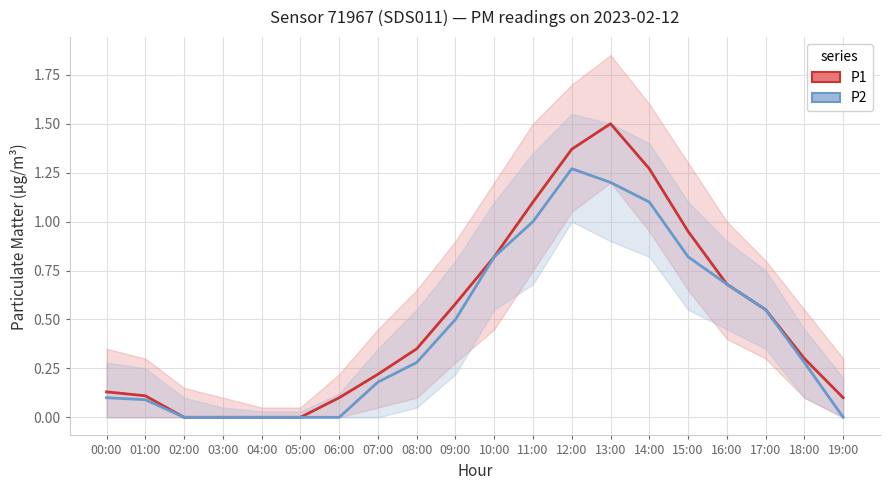

What is the difference between the maximum and second lowest values in the P1 series?

1.5